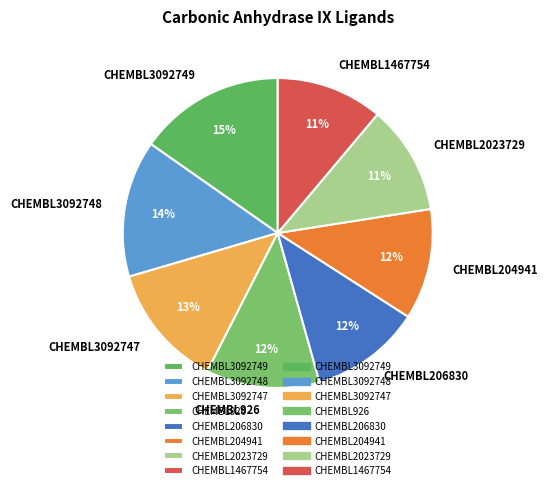

True or false: CHEMBL204941 accounts for 12% of the total.

True